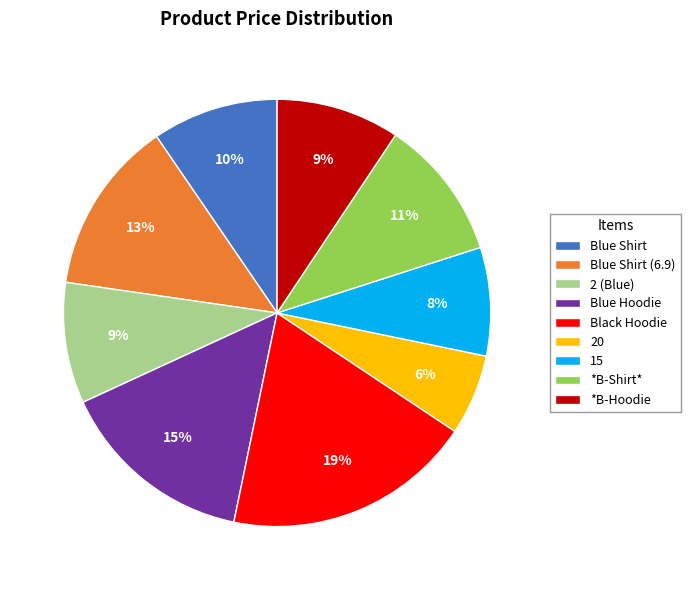

Between Black Hoodie and Blue Shirt (6.9), which is larger?

Black Hoodie